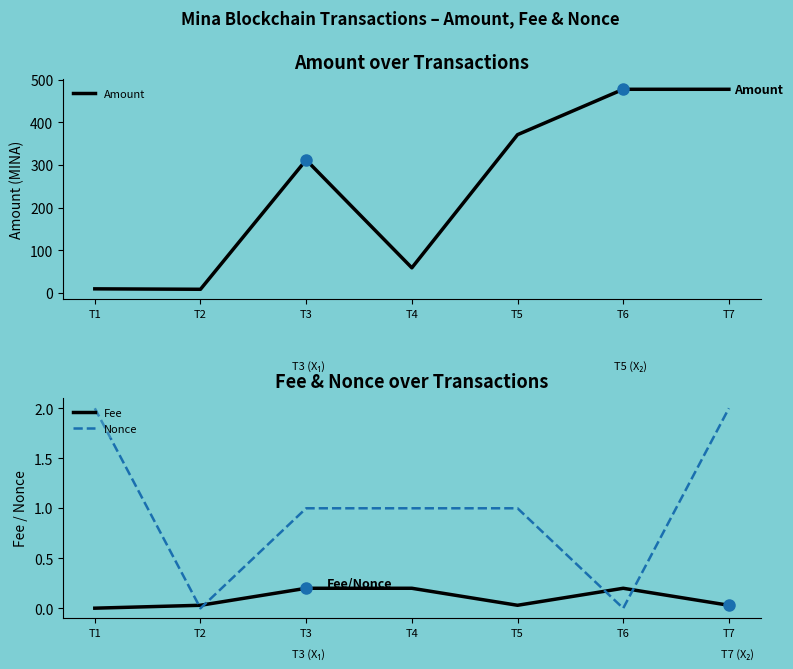

What is the value of the Amount point at the 1st from the left?

9.9